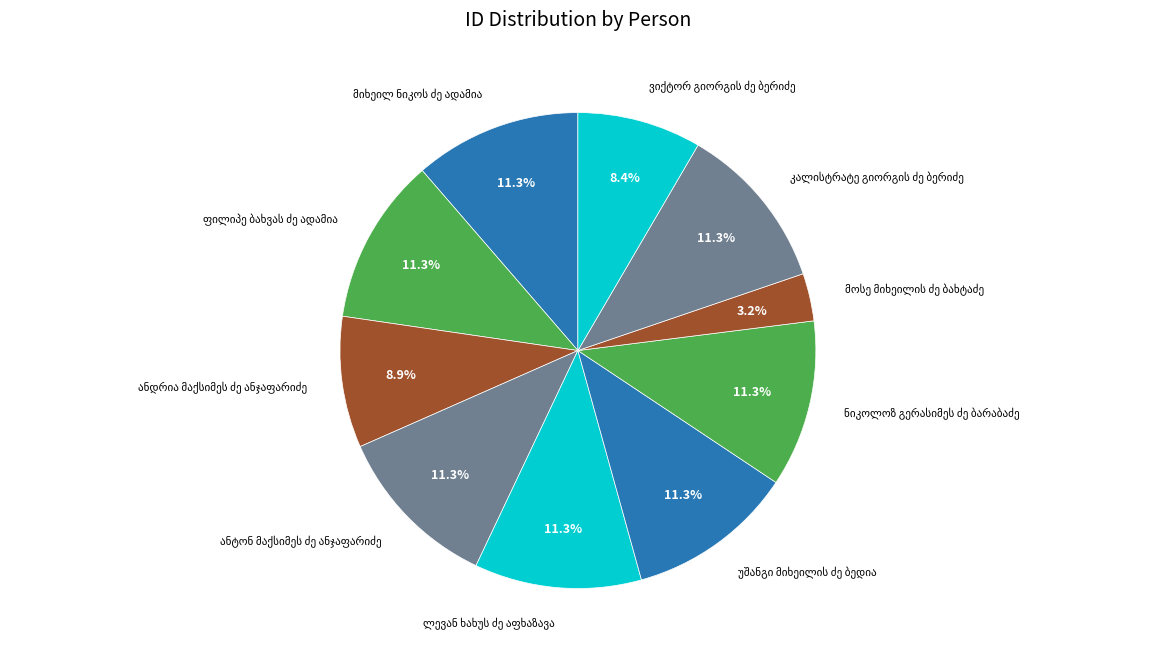

Is there any slice that represents more than half of the pie?

No